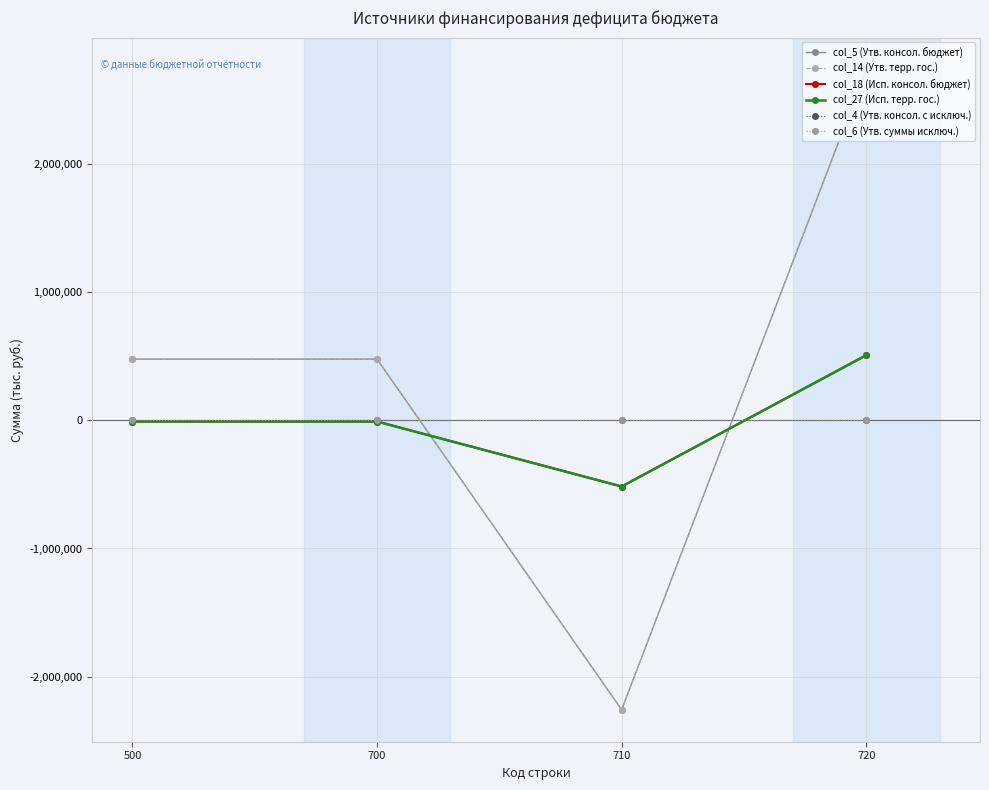

What is the sum of all col_5 (Утв. консол. бюджет) values?

1427137.1